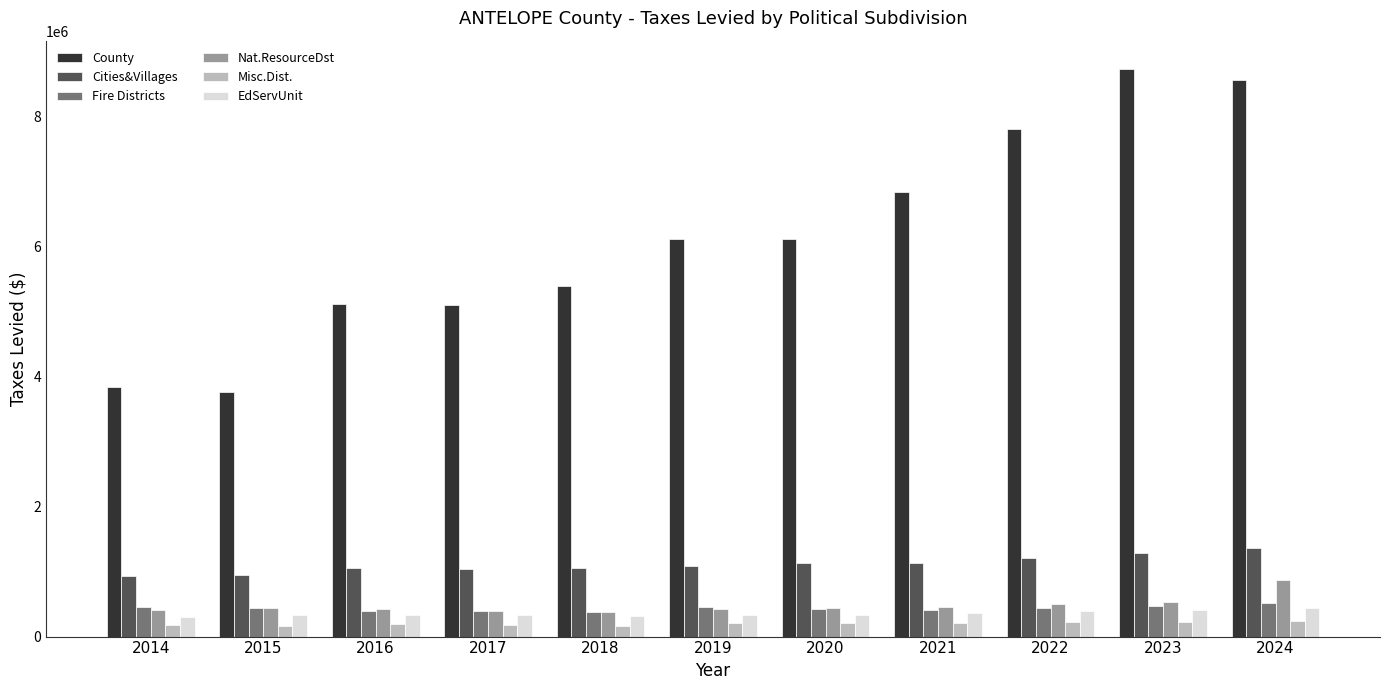

What are all the series names shown in the legend?

County, Cities&Villages, Fire Districts, Nat.ResourceDst, Misc.Dist., EdServUnit